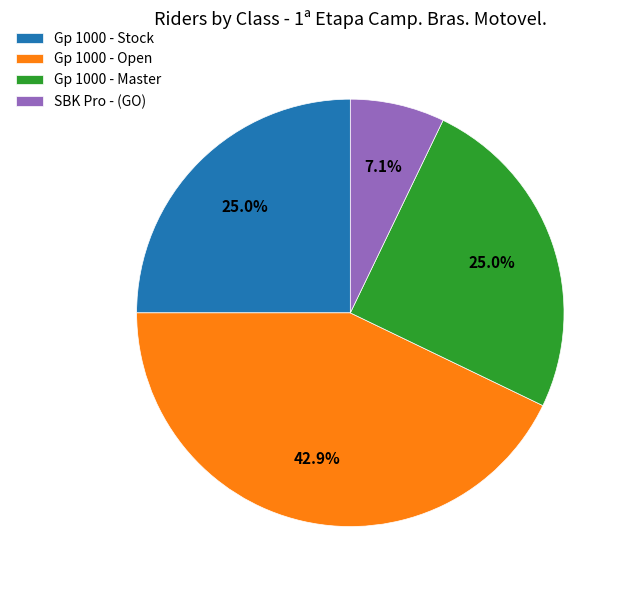

What is the smallest slice in the pie chart?

SBK Pro - (GO)